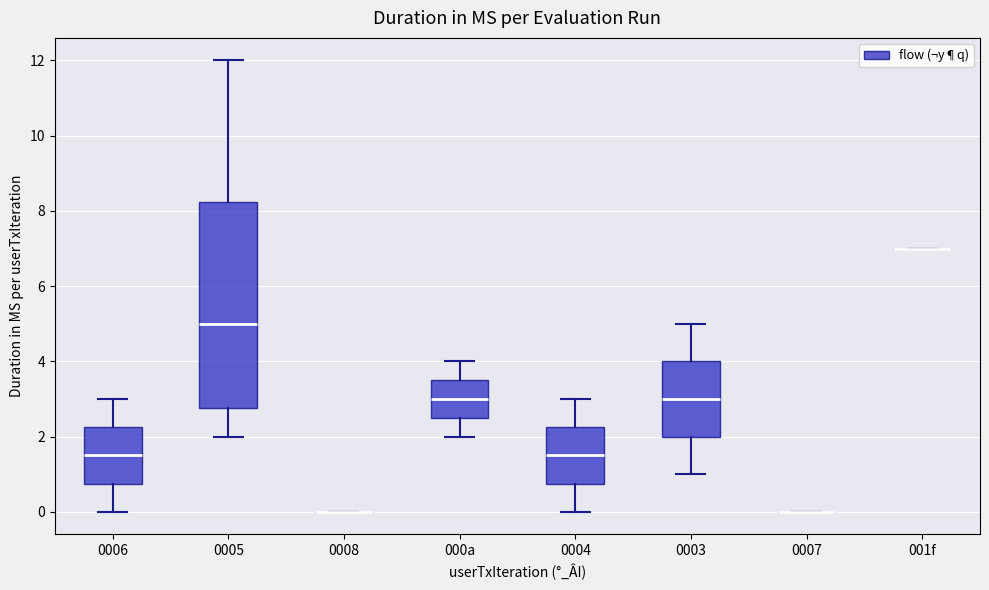

Reading left to right, transcribe this box plot: for each box, give where its median line is, the range the box spans, and where its two whiskers end, as read against the y-axis. The values are not printed on the chart, so give them approximately, as read against the axis.

0006: median 1.6, box 0.8 to 2.2, whiskers 0.0 to 3.0
0005: median 5.0, box 2.8 to 8.2, whiskers 2.0 to 12.0
0008: box collapsed to a line at 0.0, whiskers 0.0 to 0.0
000a: median 3.0, box 2.6 to 3.6, whiskers 2.0 to 4.0
0004: median 1.6, box 0.8 to 2.2, whiskers 0.0 to 3.0
0003: median 3.0, box 2.0 to 4.0, whiskers 1.0 to 5.0
0007: box collapsed to a line at 0.0, whiskers 0.0 to 0.0
001f: box collapsed to a line at 7.0, whiskers 7.0 to 7.0